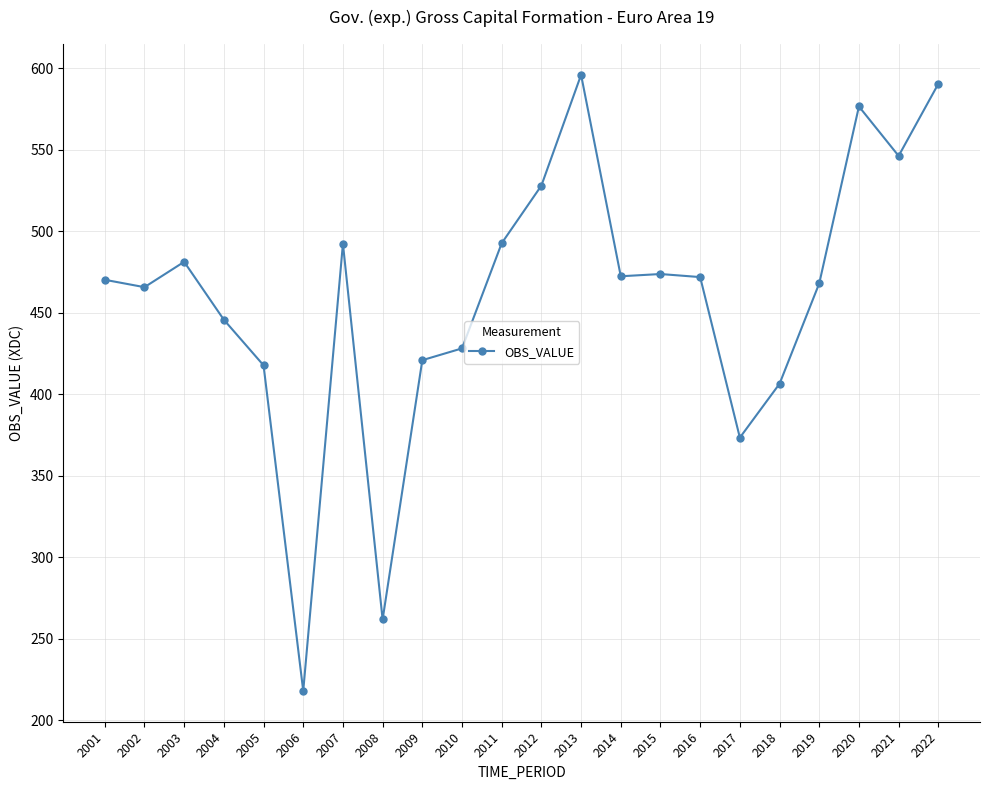

Which category has the lowest value across all series?

2006